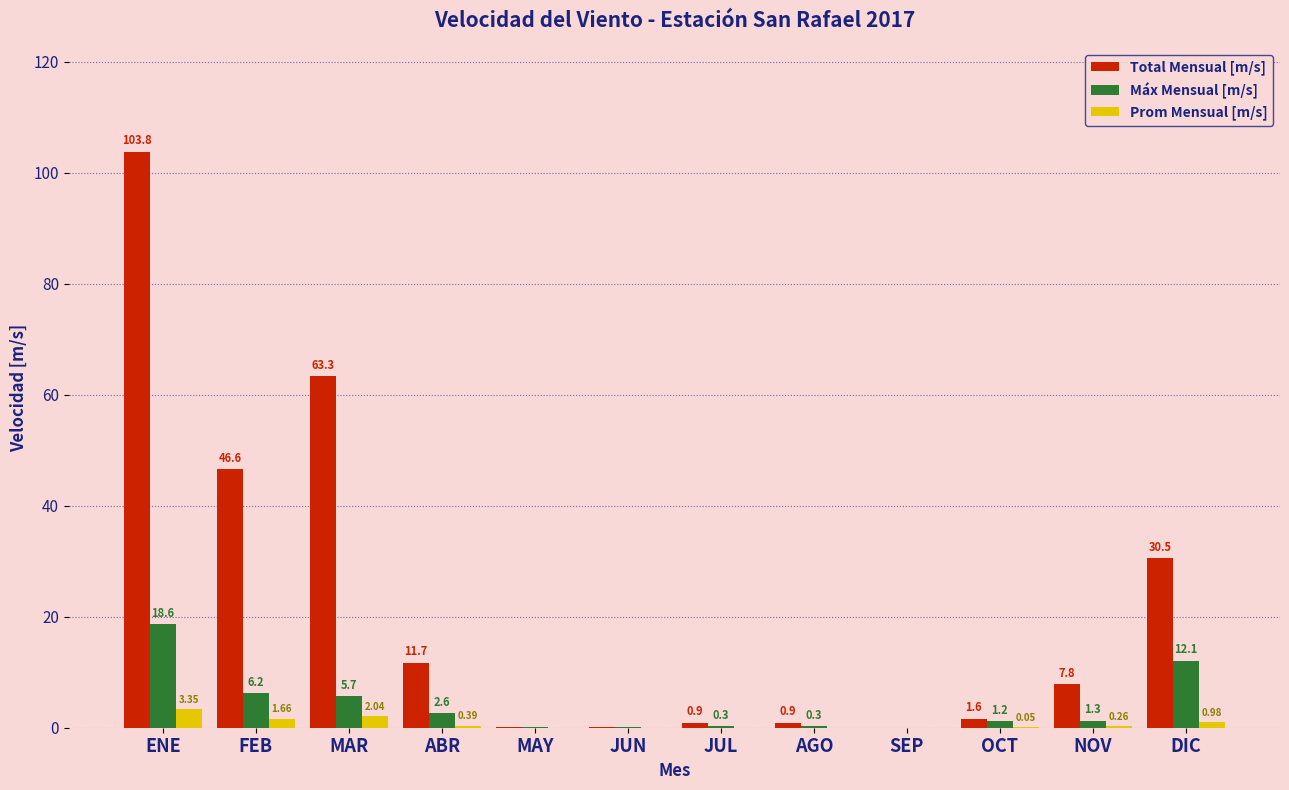

Which series changed the most between ENE and SEP?

Total Mensual [m/s]